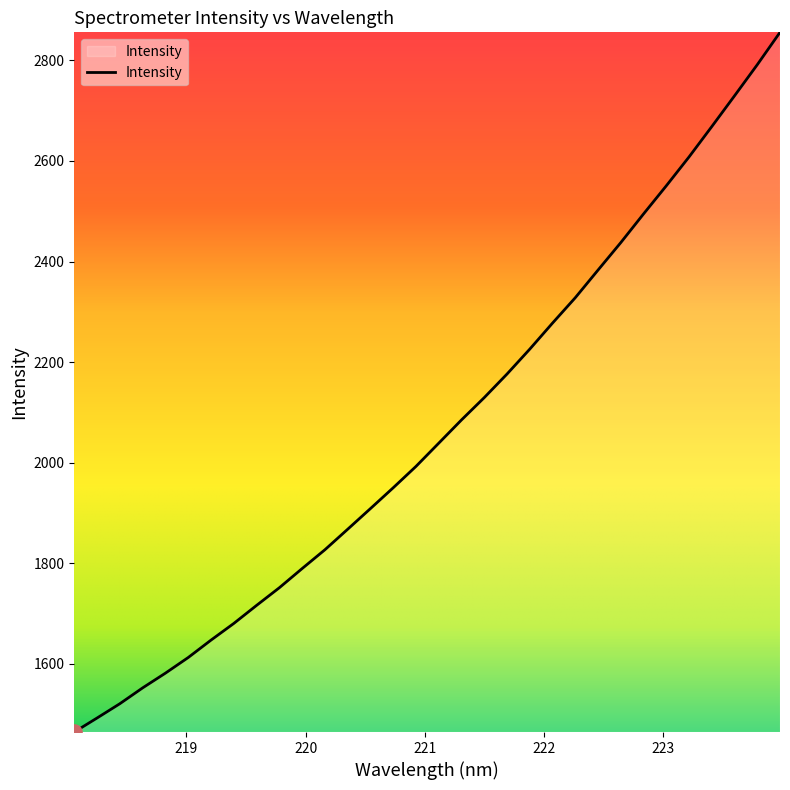

What is the greatest value displayed?

2855.7